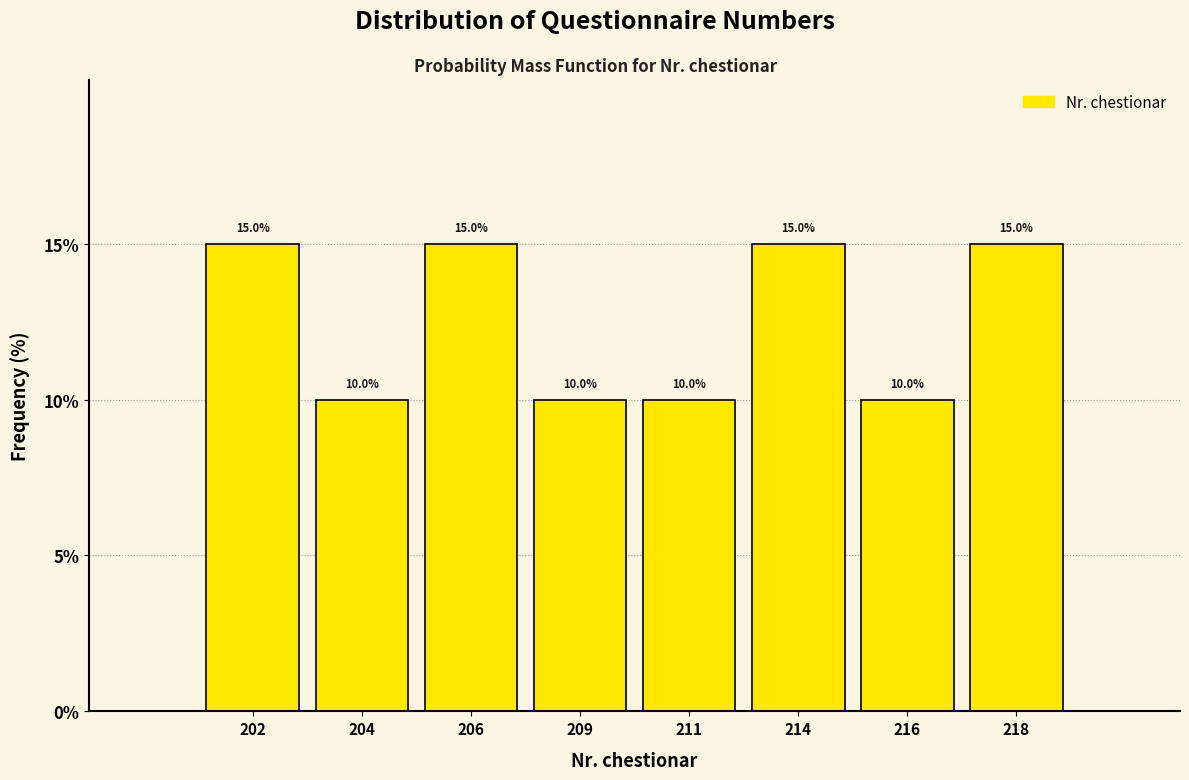

Reading left to right, extract all data points from this chart.

202=15	204=10	206=15	209=10	211=10	214=15	216=10	218=15